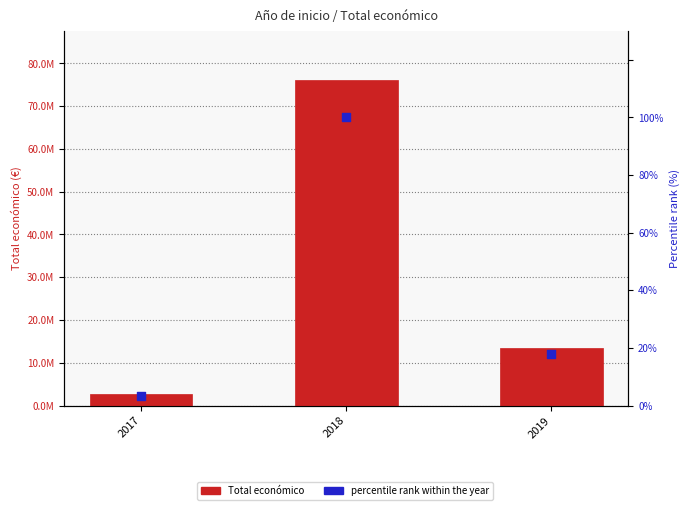

Which series contains the highest Y value?

Total económico